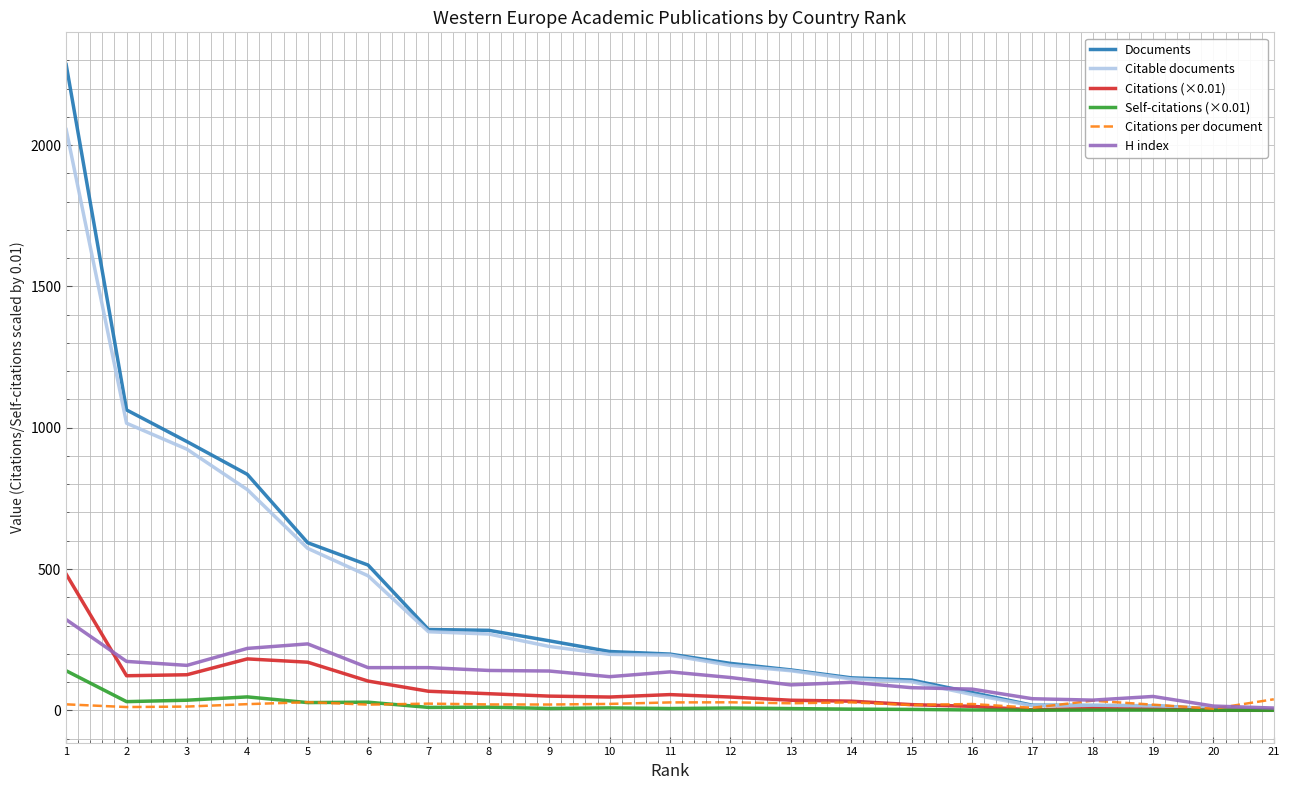

Where does the Citable documents series first go above 195?

1